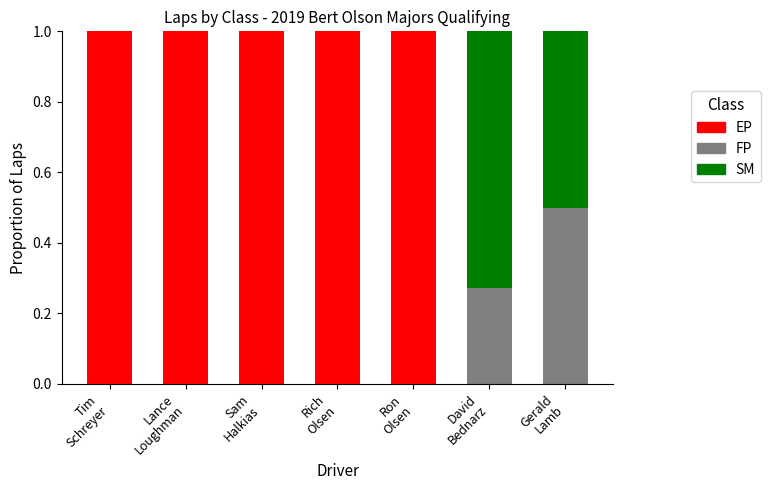

What is the sum of all EP values?

5.0